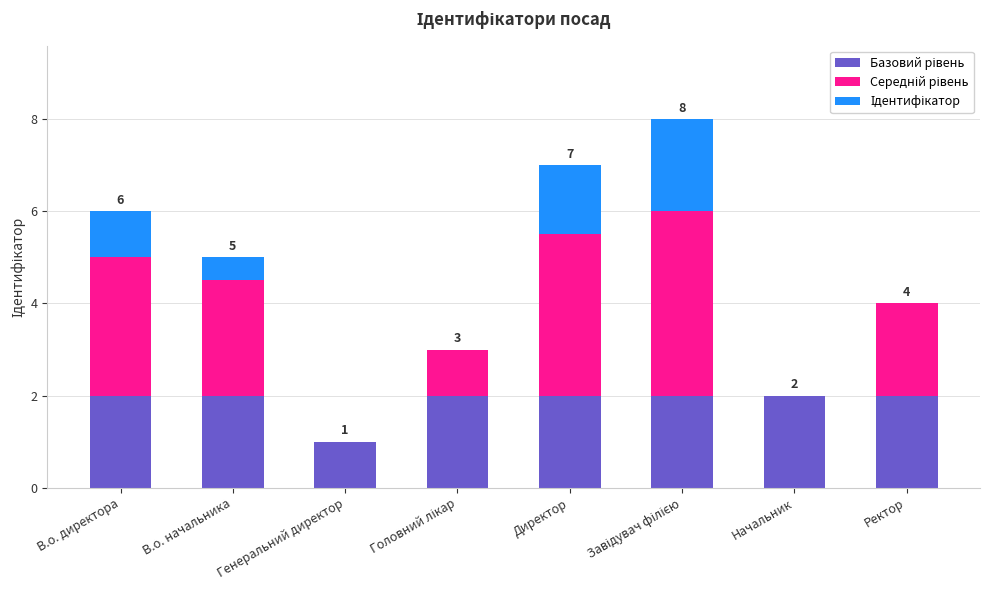

What is the total value across all series at В.о. директора?

6.0